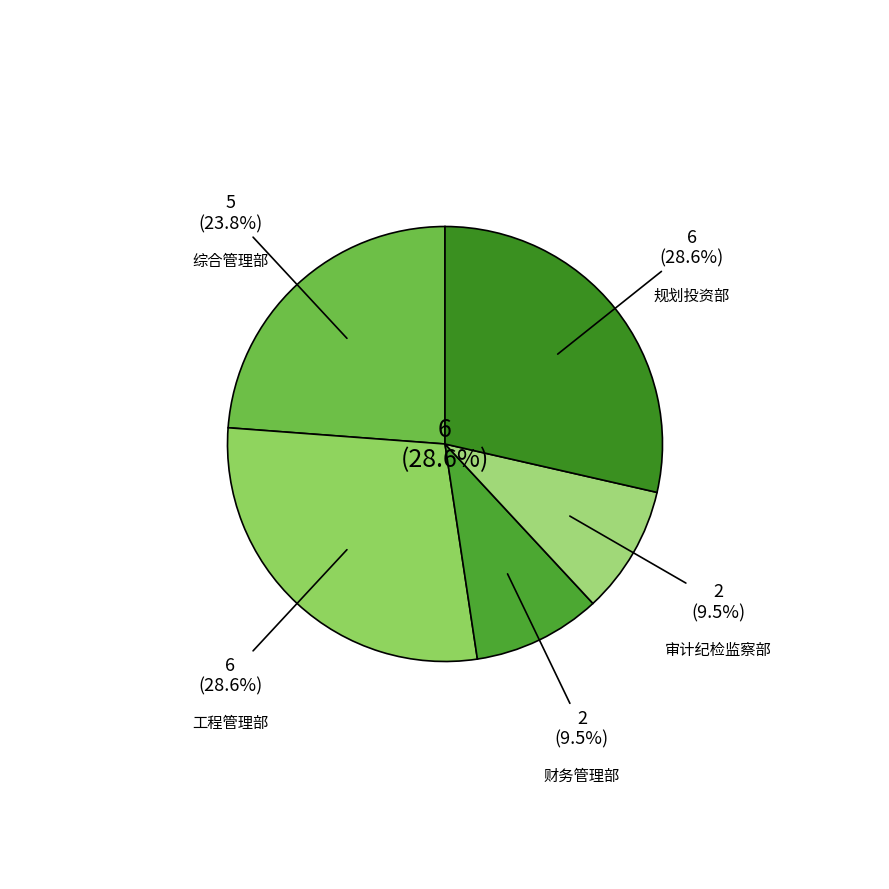

To the nearest percent, what is the difference between the 综合管理部 and 工程管理部 slice percentages?

5%